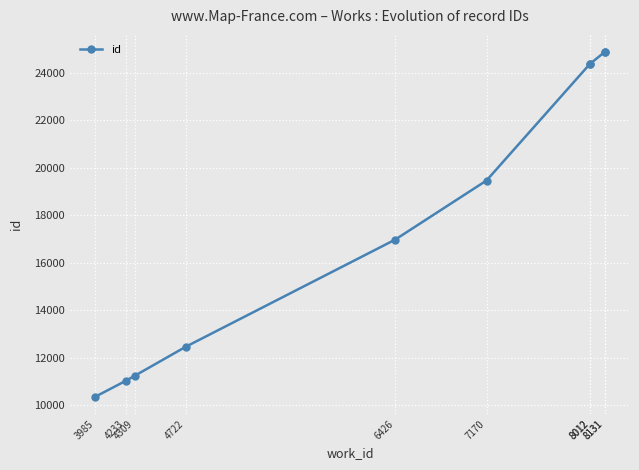

Is it true that the value at 4309 is 2551?

False